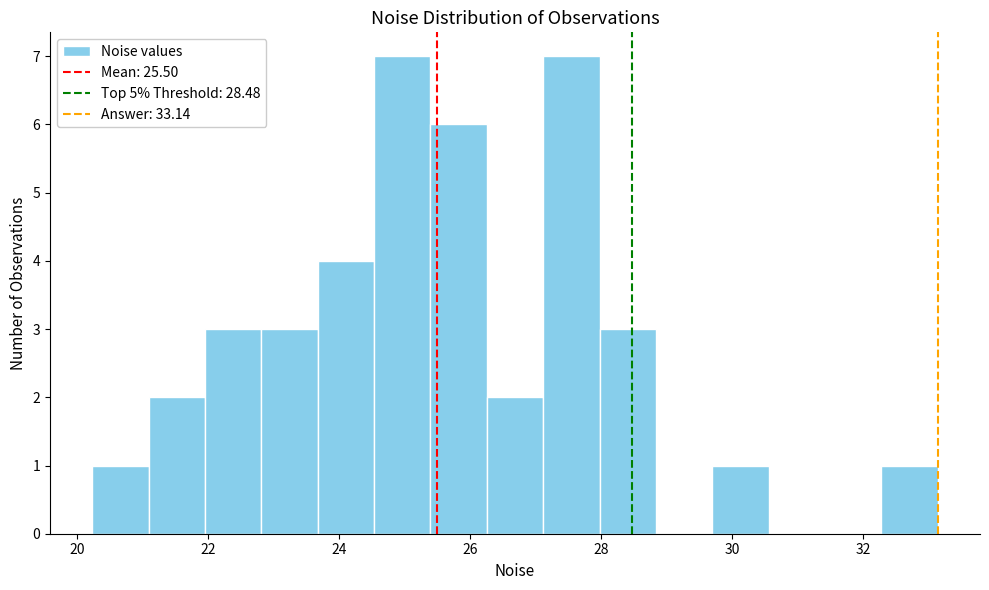

What is the height of the bar covering 20.2 to 21.0 on the x-axis? Neither the bar edges nor the heights are printed on the chart, so give them approximately, as read against the axes.

1